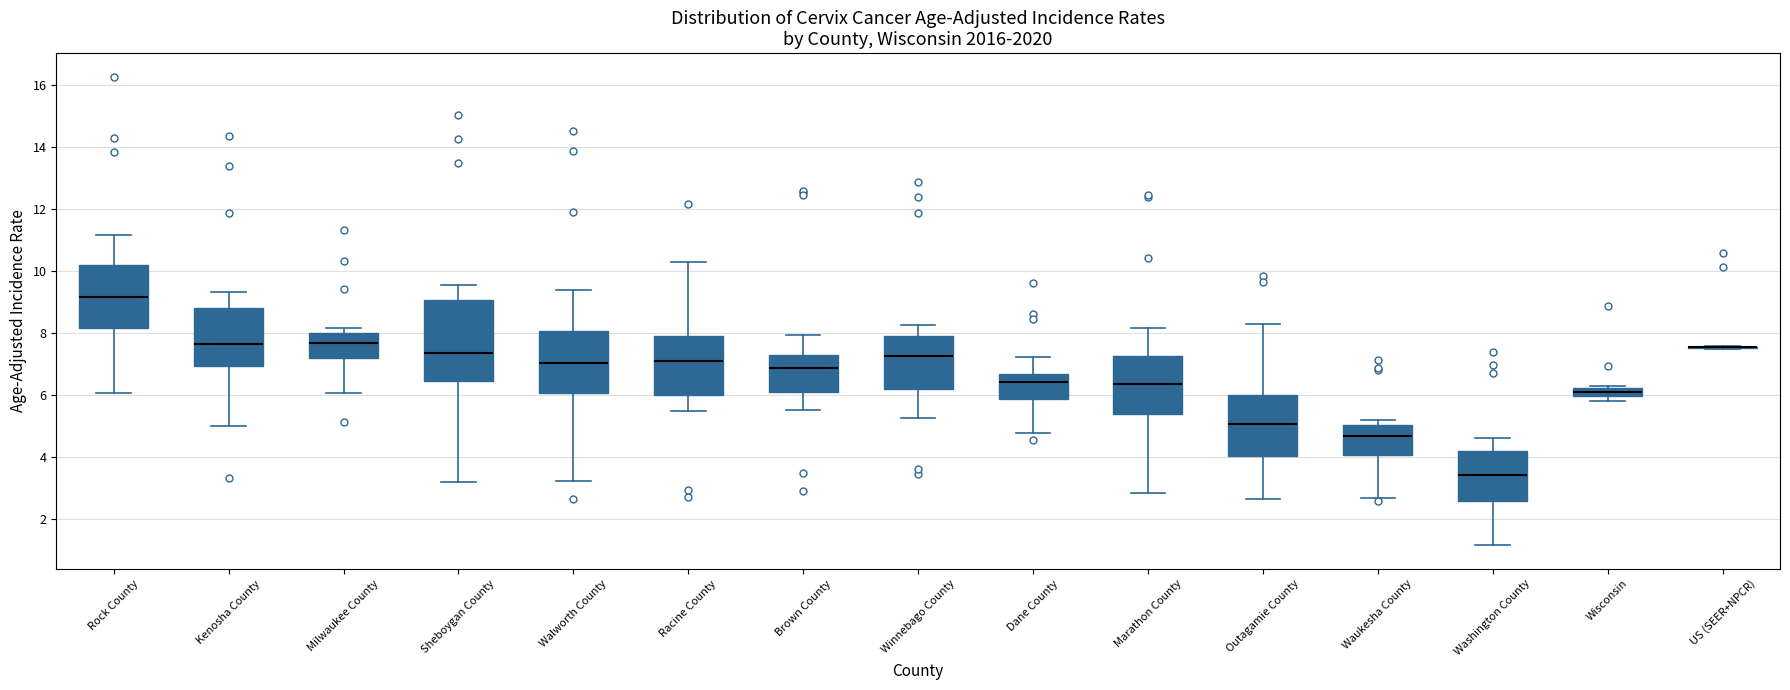

Comparing the boxes themselves (not the whiskers), which one is the tallest?

Sheboygan County